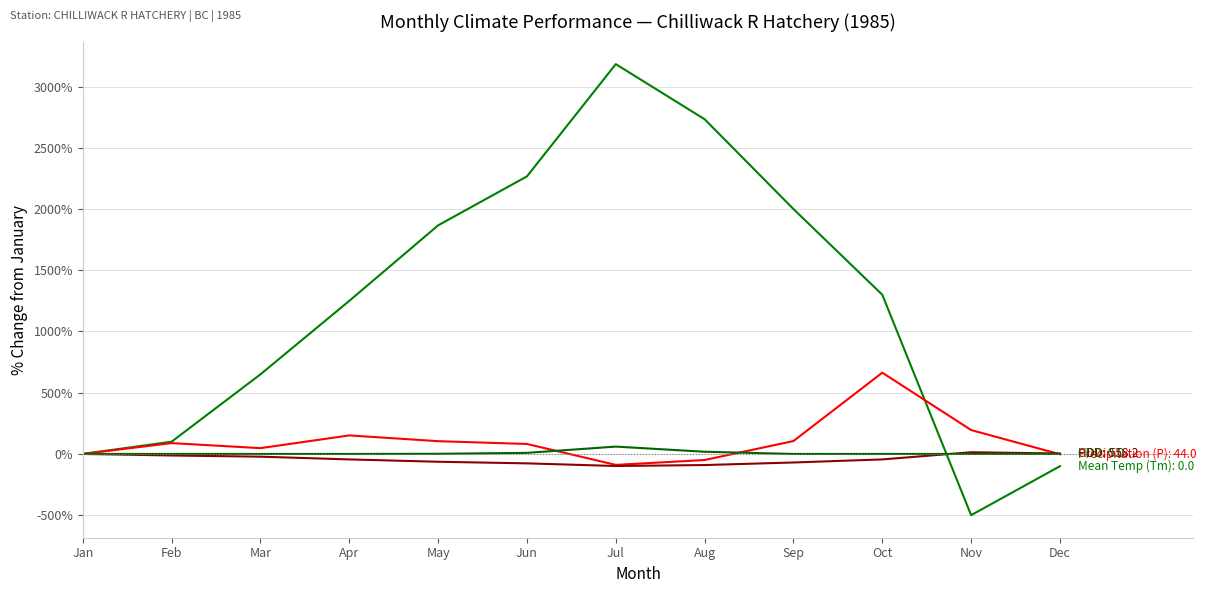

How many lines are shown in the chart?

4